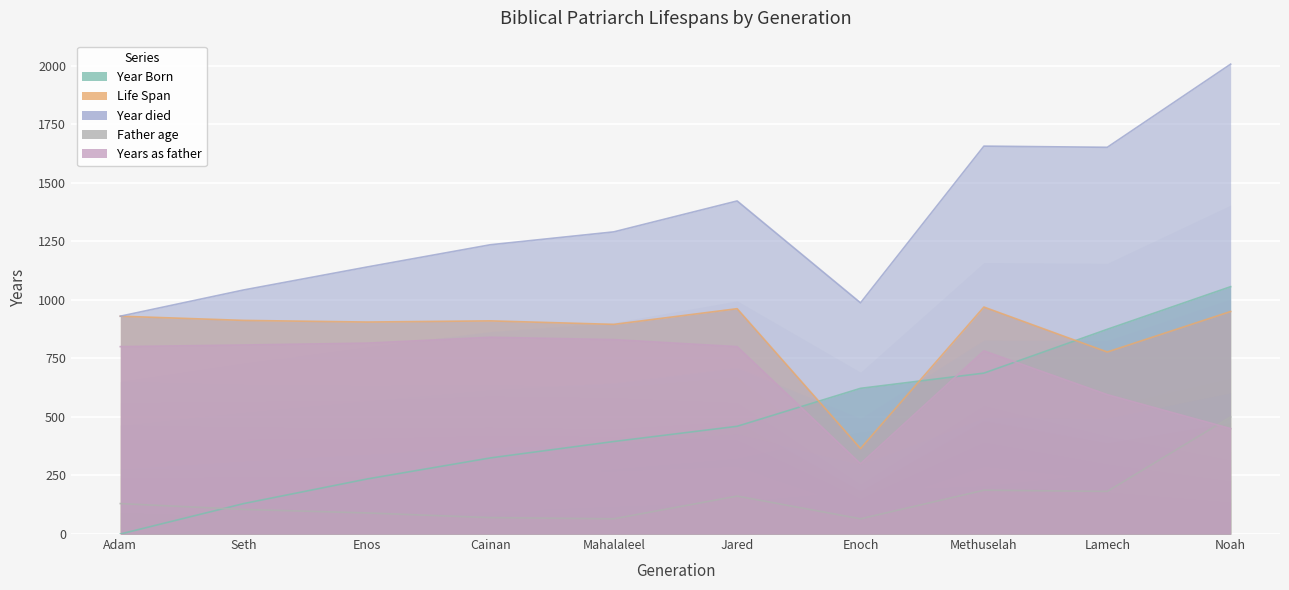

What is the label of the 3rd point from the left?

Enos